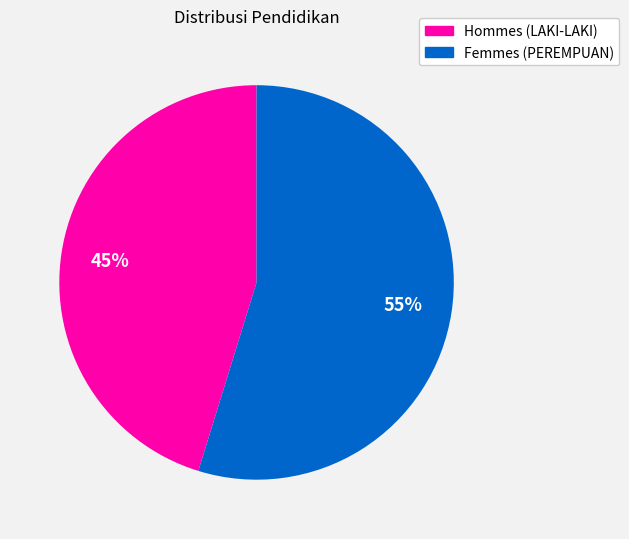

To the nearest percent, what is the difference between the largest and smallest slice percentages?

10%